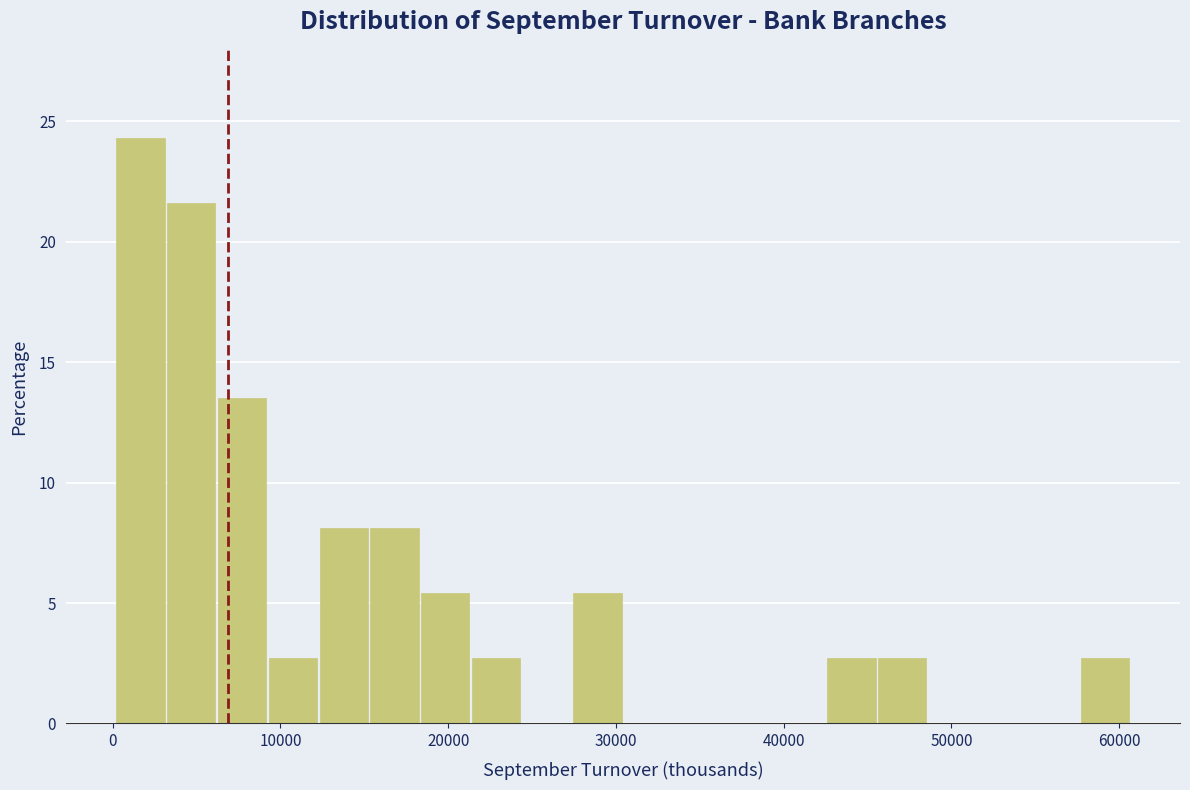

Around what value on the x-axis is the tallest bar? Give the approximate position of its centre, as read against the axis.

2000